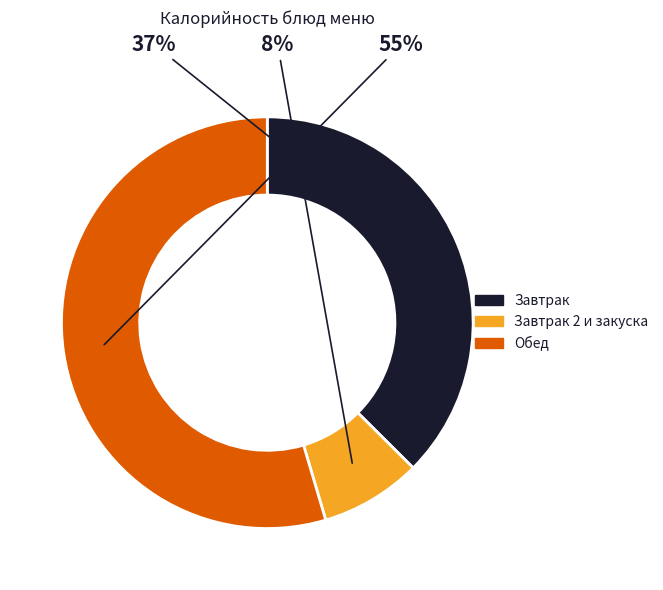

Count the number of slices in the pie.

3